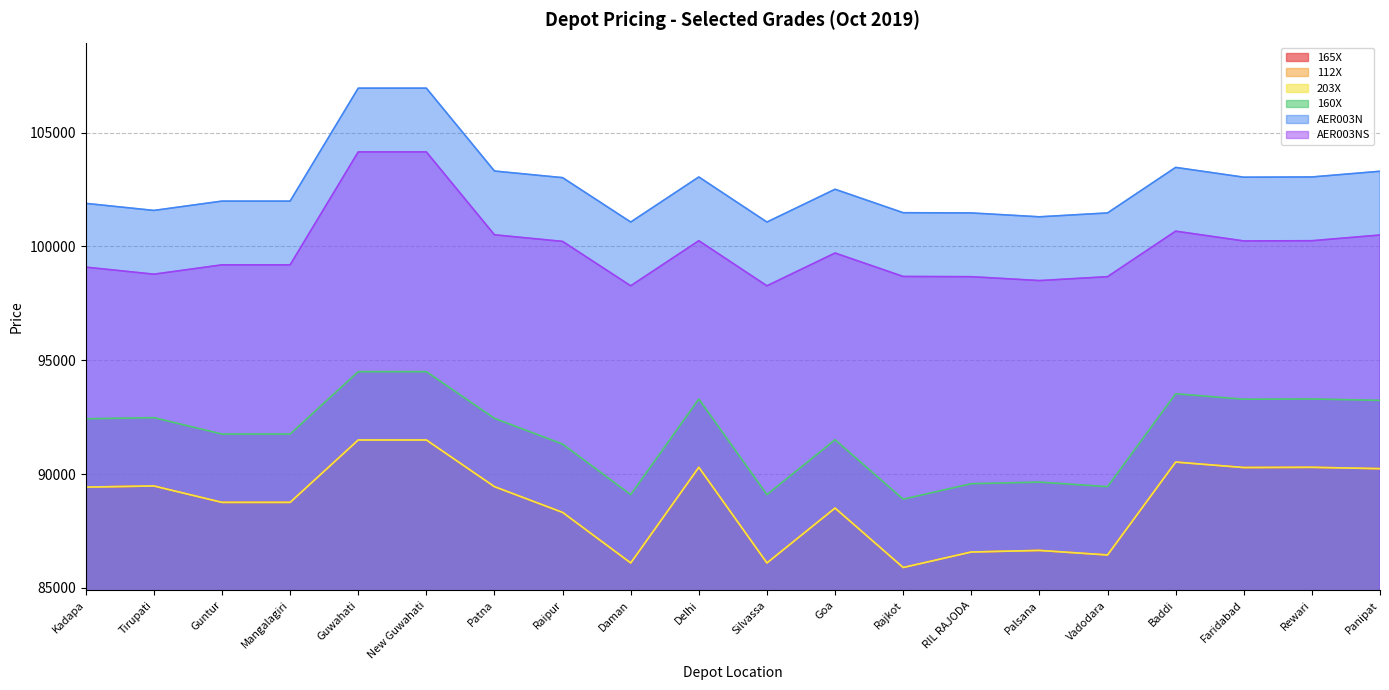

At Patna, list the series in order from largest to smallest.

AER003N, AER003NS, 160X, 165X, 112X, 203X